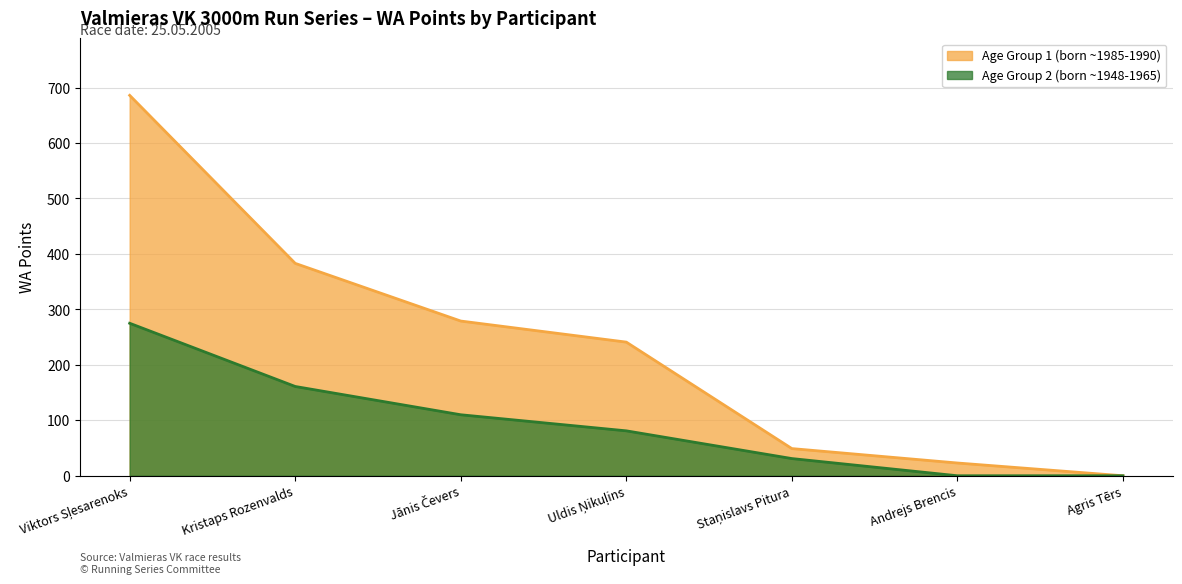

Is it true that Age Group 1 (born ~1985-1990) equals 279 at Jānis Čevers?

True